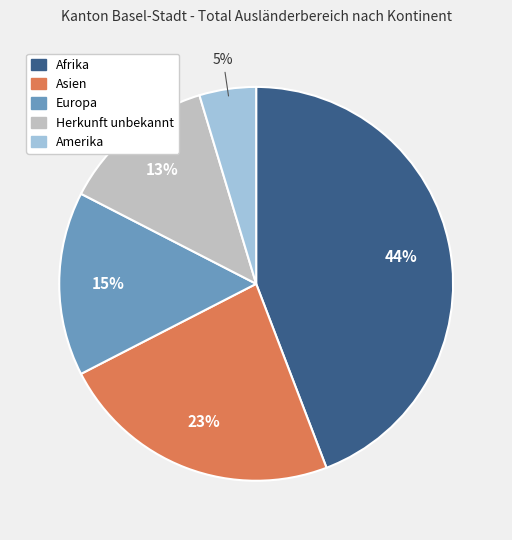

To the nearest percent, what is the average slice percentage?

20%